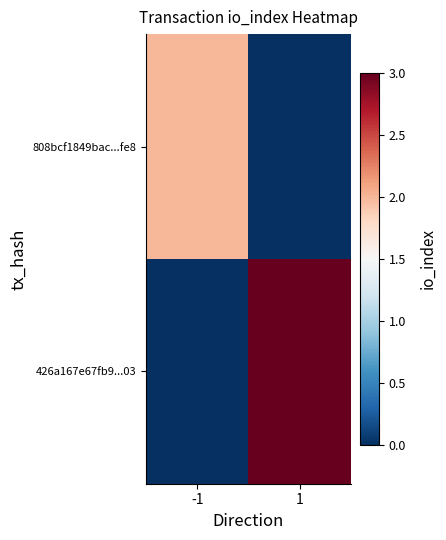

Which series has the widest spread of values?

426a167e67fb9...03